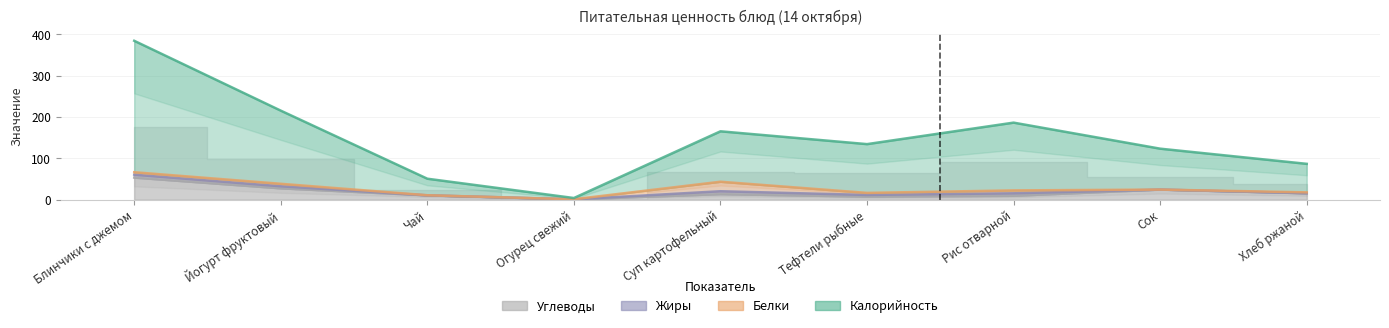

Is it true that Калорийность equals 86.3 at Хлеб ржаной?

True